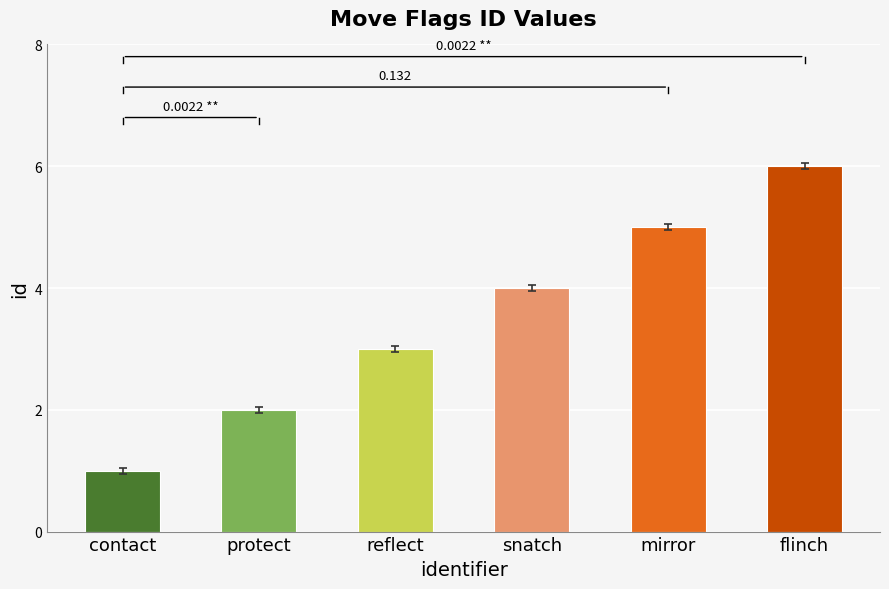

What is the change in value from protect to reflect?

+1